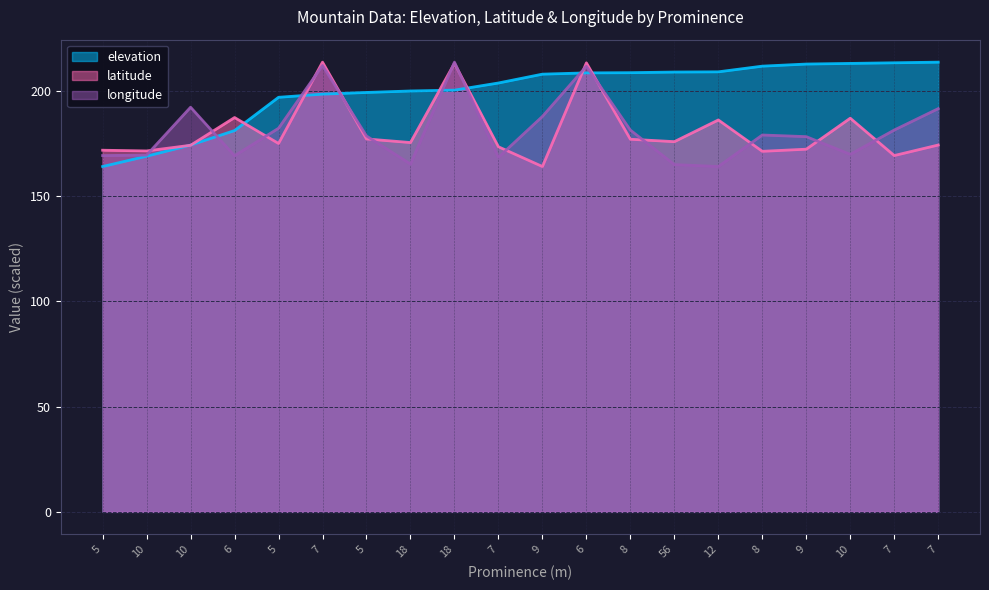

Which has a higher value, 9 or 10?

10